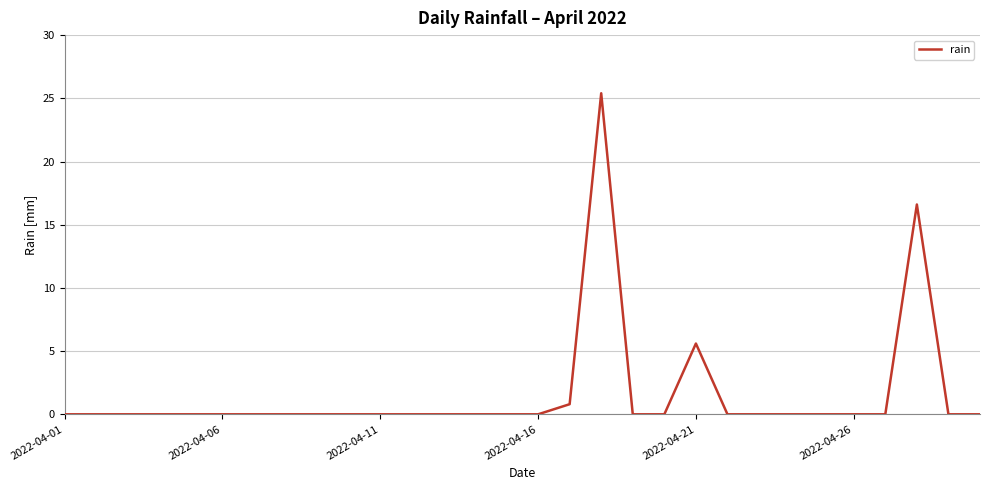

What is the difference between the maximum and minimum values?

25.4